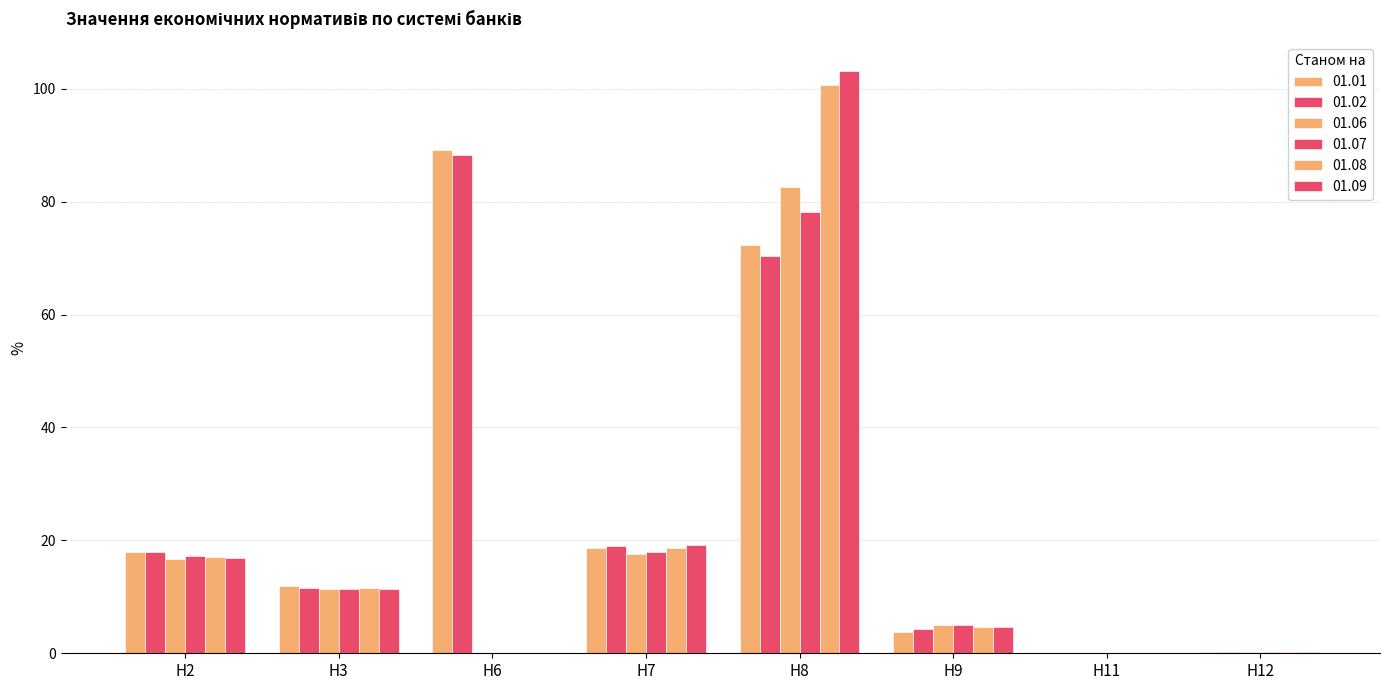

Are the bars horizontal?

No